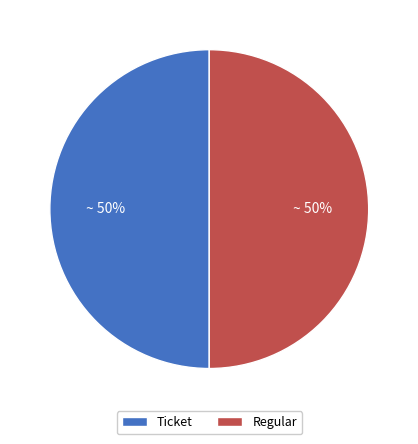

What is the ratio of the value at Regular to the value at Ticket?

1.0